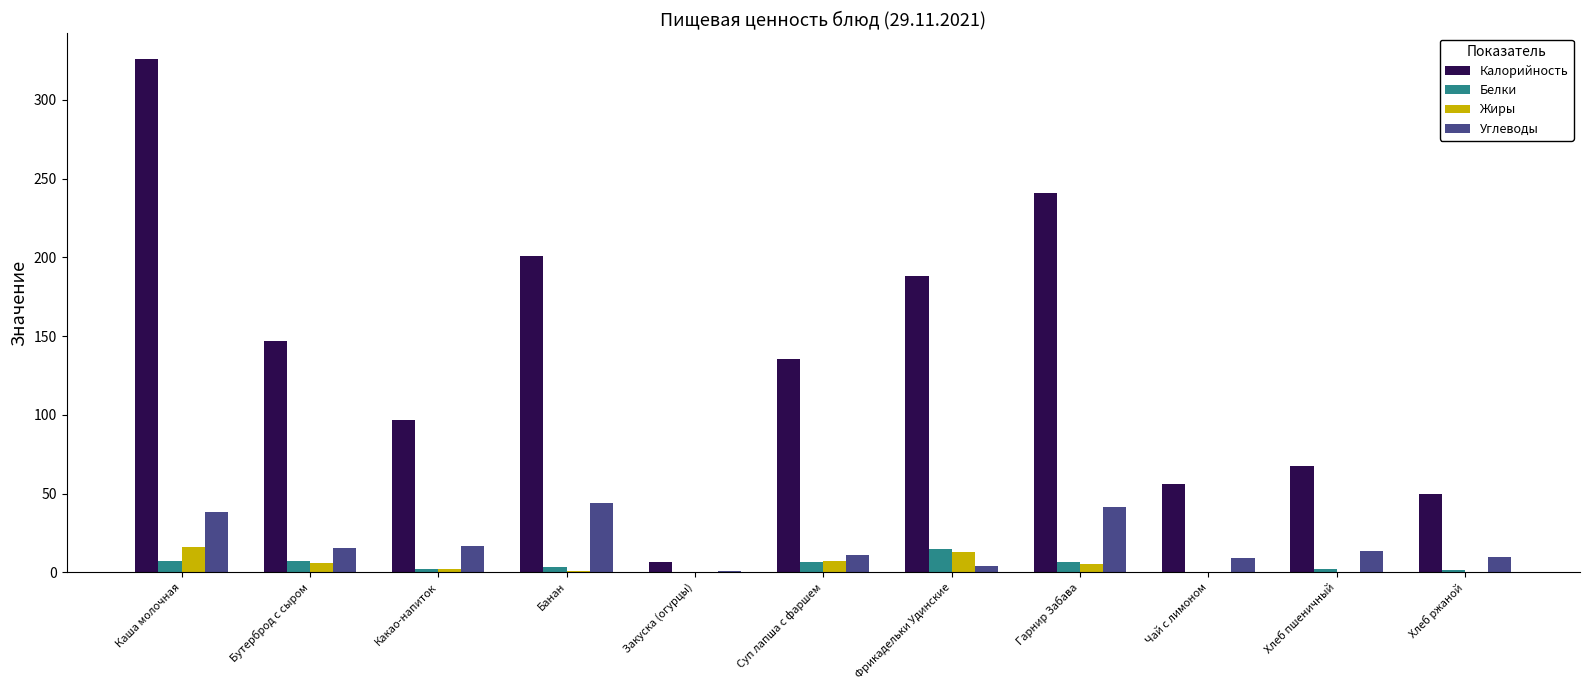

What are all the series names shown in the legend?

Калорийность, Белки, Жиры, Углеводы